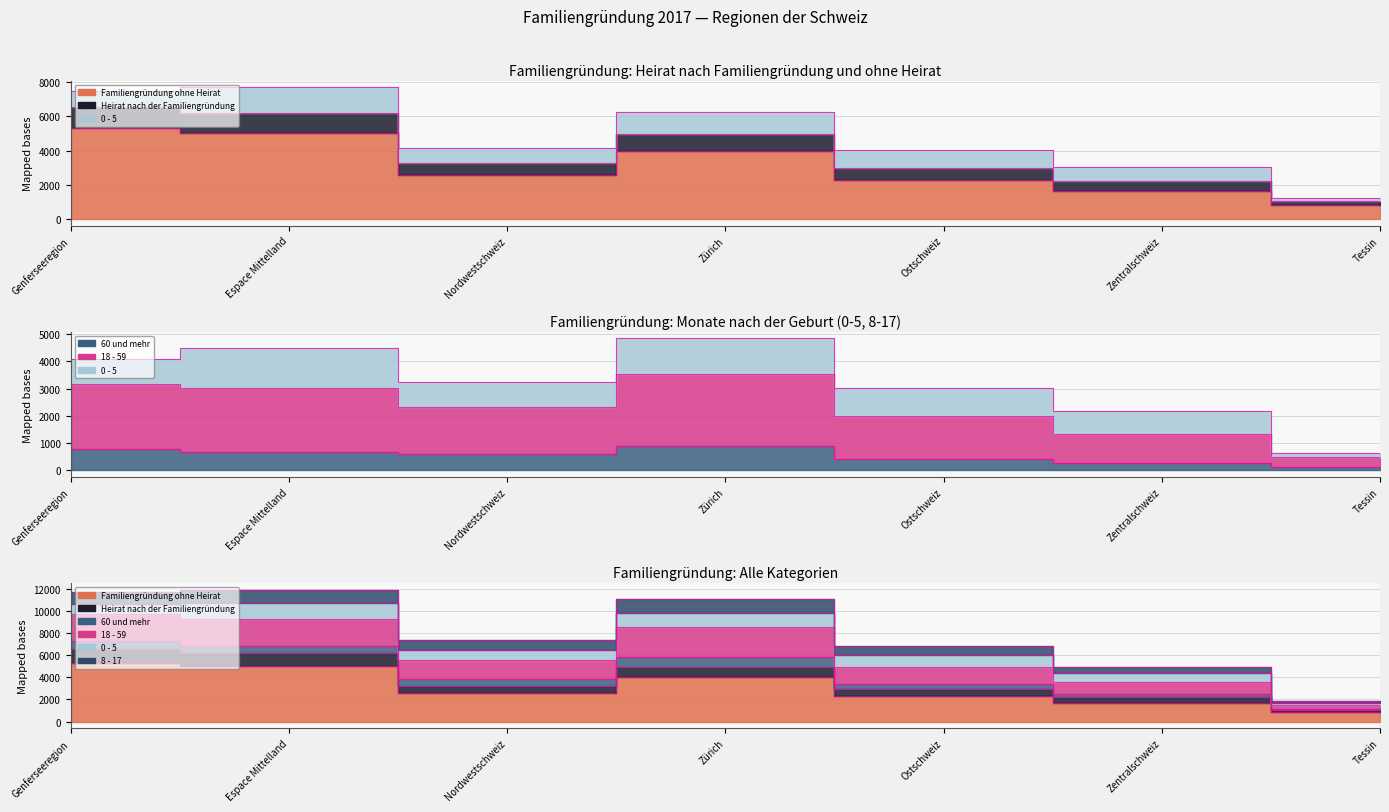

What is the difference between the Heirat nach der Familiengründung values at Genferseeregion and Zürich?

1187